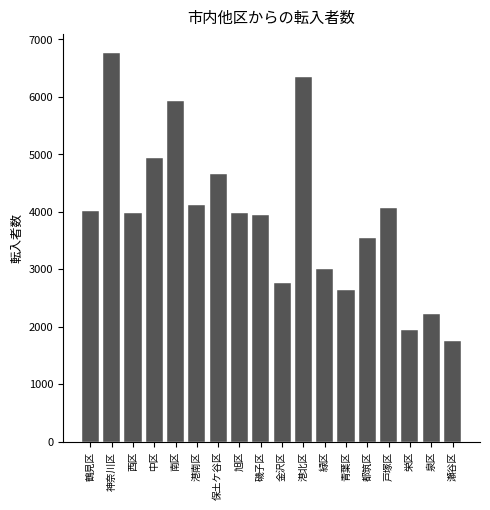

True or false: the data shows 2223 at 泉区.

True